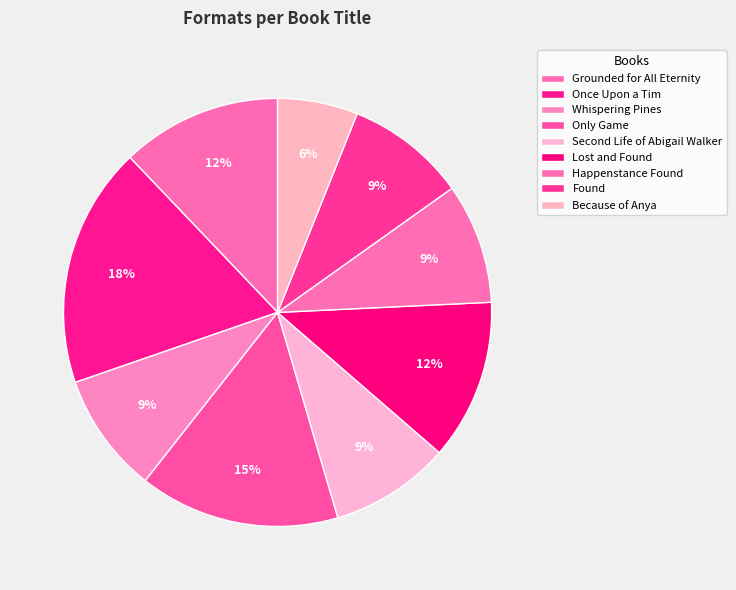

How many slices are in this pie chart?

9